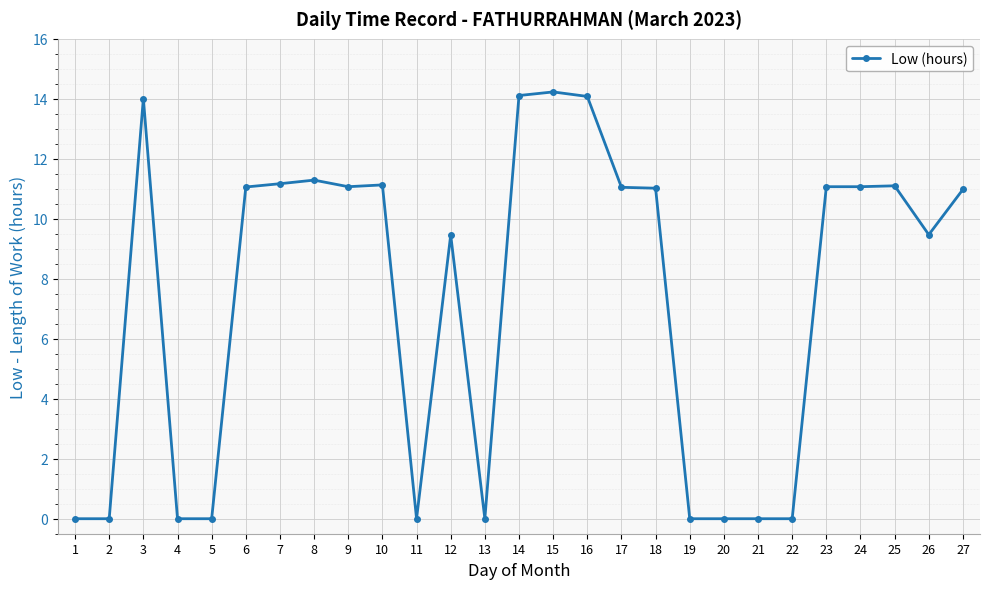

The chart shows a value of 11.1 at 6. True or false?

True